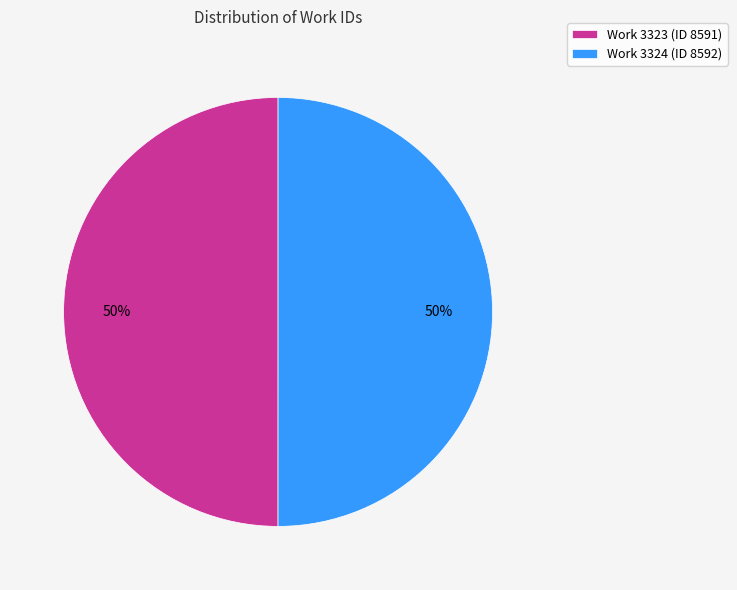

Approximately how many times larger is the value at Work 3324 (ID 8592) compared to Work 3323 (ID 8591)?

1.0